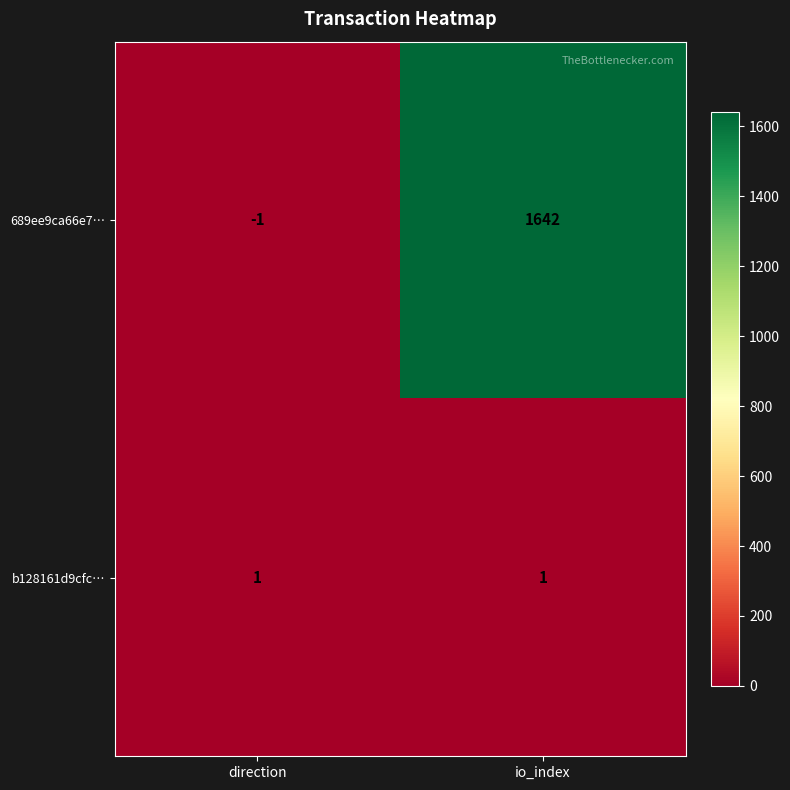

Rank the series at direction from lowest to highest value.

689ee9ca66e7…, b128161d9cfc…